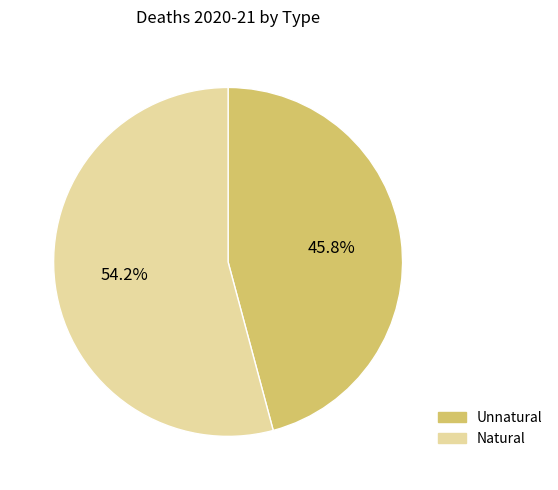

How many segments does this pie chart have?

2